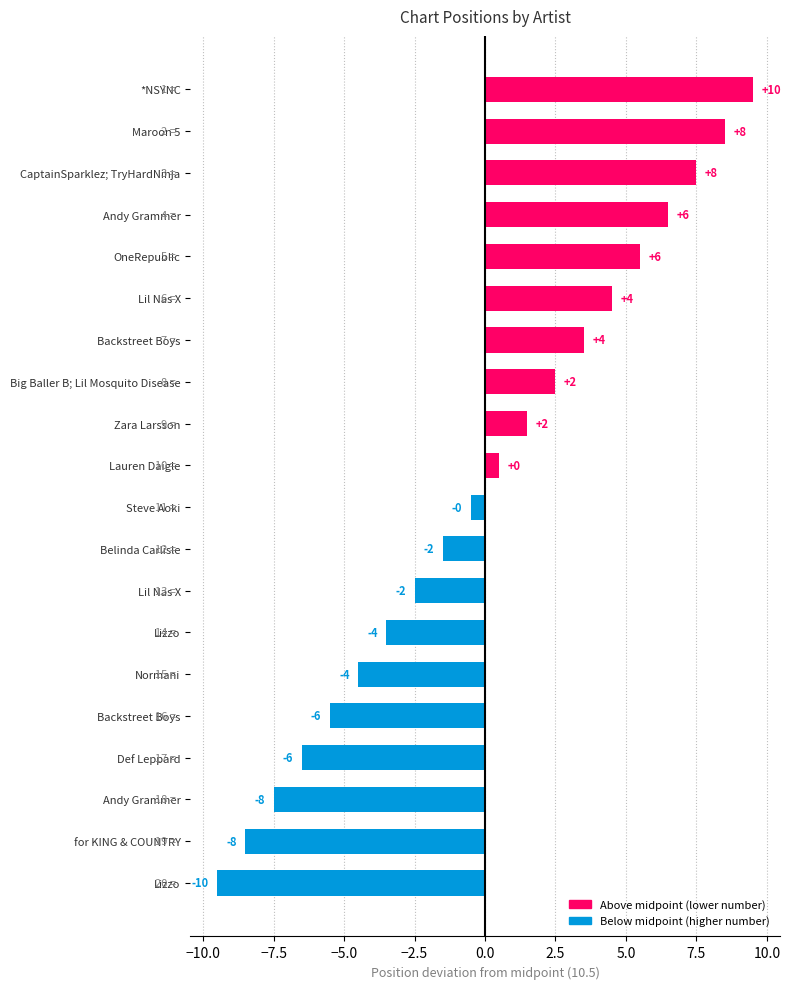

What is the difference between the maximum and minimum values?

19.0